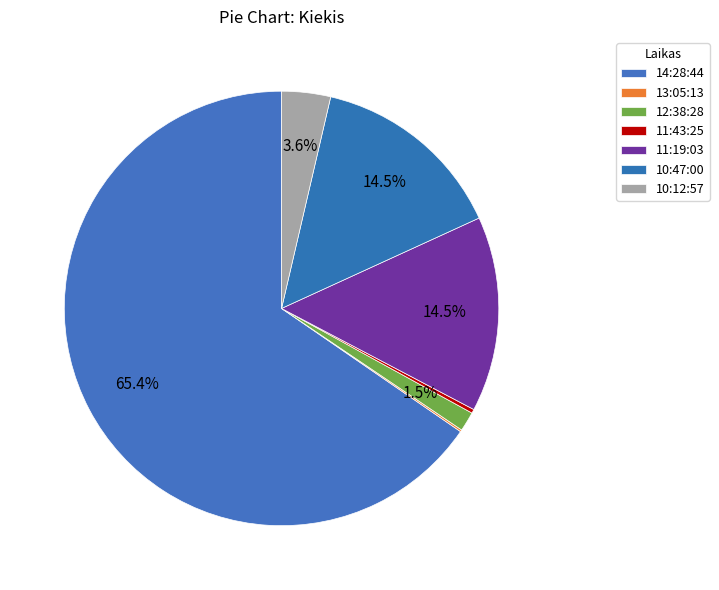

To the nearest percent, what is the combined percentage of 11:43:25 and 14:28:44?

66%